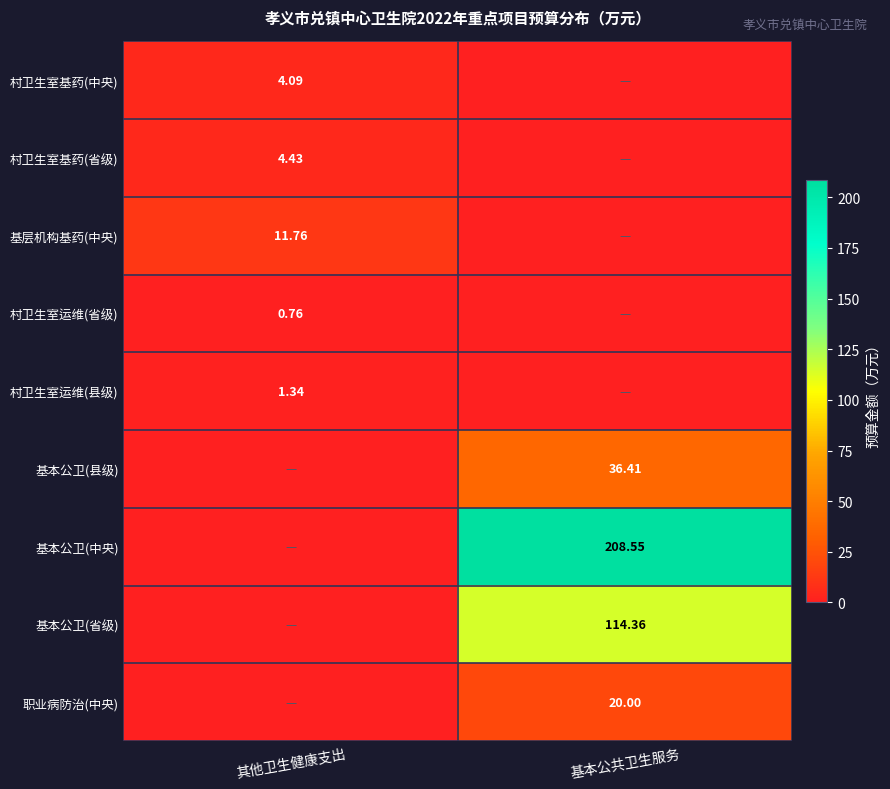

What is the difference between the highest and lowest values at 基本公共卫生服务?

208.6